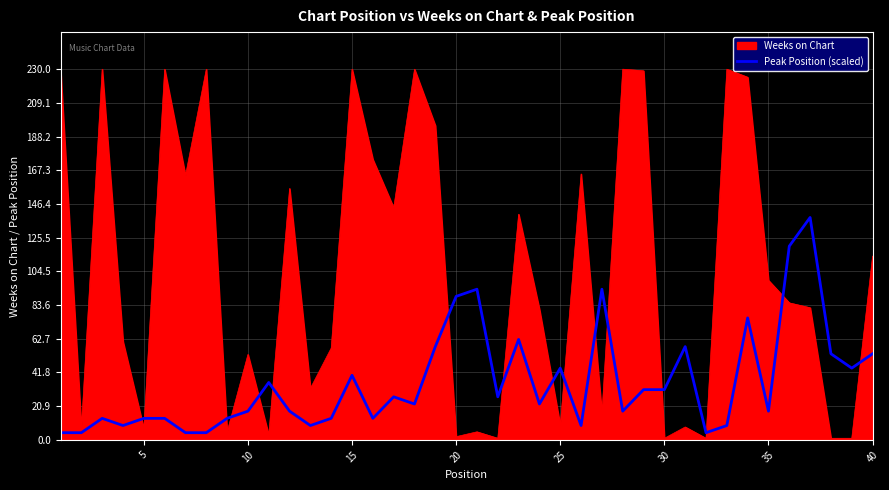

What is the maximum value for Weeks on Chart?

230.0